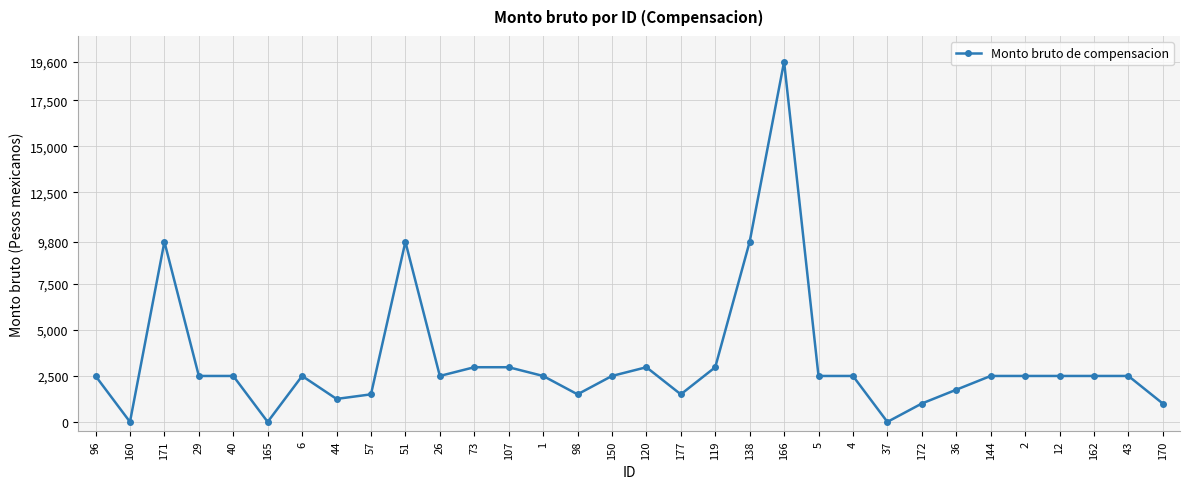

Is it true that the value at 165 is 9091?

False